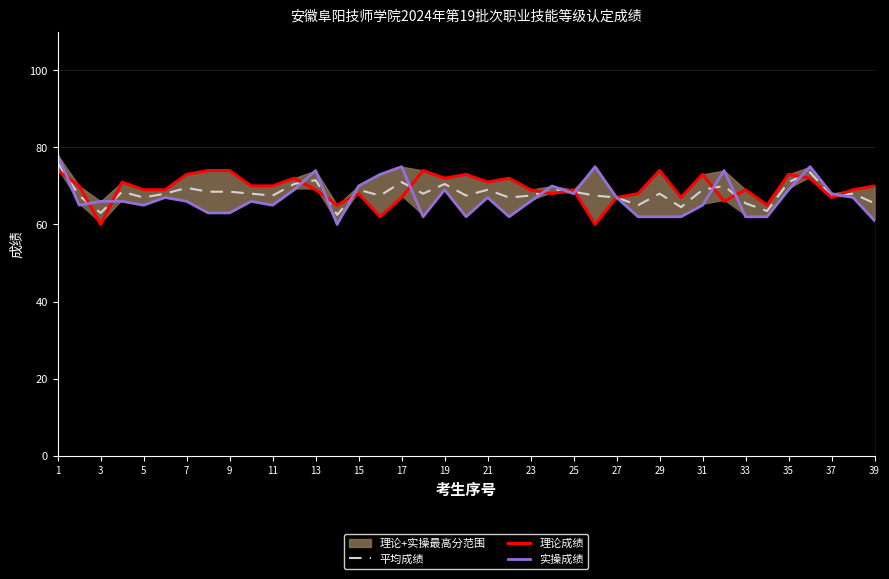

True or false: 实操成绩 has a value of 66.0 at 3.

True